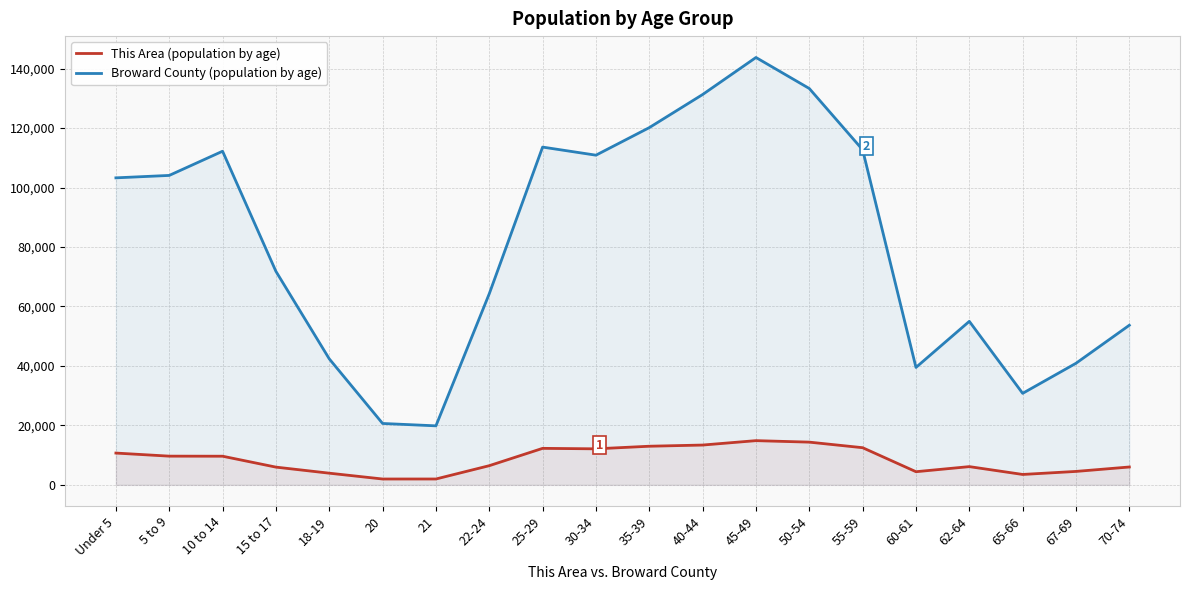

Reading left to right, what are all the values shown in this chart?

This Area (population by age): Under 5=10693	5 to 9=9657	10 to 14=9634	15 to 17=5966	18-19=3927	20=1968	21=1972	22-24=6449	25-29=12277	30-34=12117	35-39=12990	40-44=13389	45-49=14870	50-54=14369	55-59=12496	60-61=4423	62-64=6133	65-66=3499	67-69=4519	70-74=6008
Broward County (population by age): Under 5=103256	5 to 9=104071	10 to 14=112207	15 to 17=71815	18-19=42385	20=20647	21=19850	22-24=64286	25-29=113599	30-34=110880	35-39=120146	40-44=131279	45-49=143737	50-54=133303	55-59=112695	60-61=39495	62-64=54991	65-66=30778	67-69=40891	70-74=53684